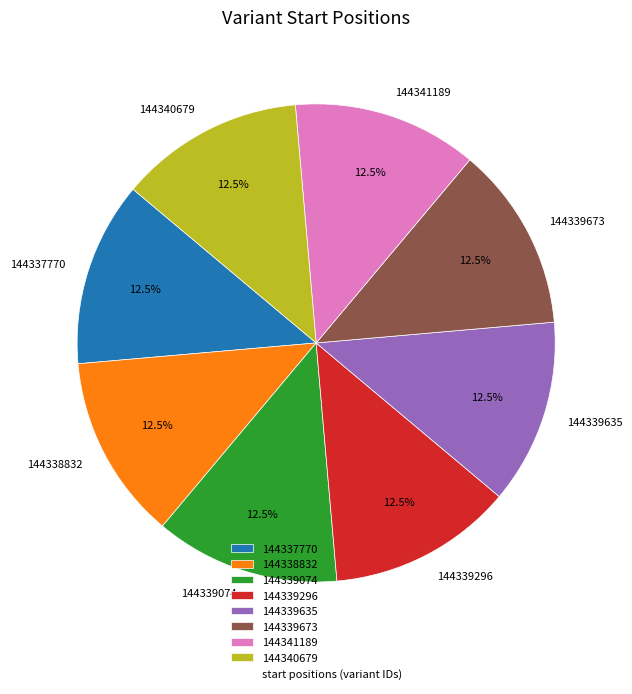

Approximately how many times larger is the value at 144339074 compared to 144339296?

1.0